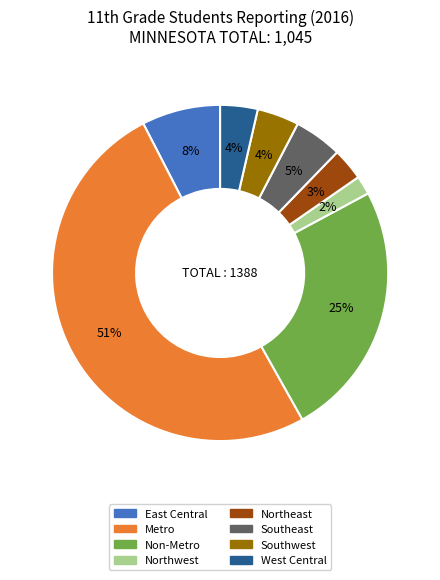

Is the sum of Northwest and West Central greater than half?

No